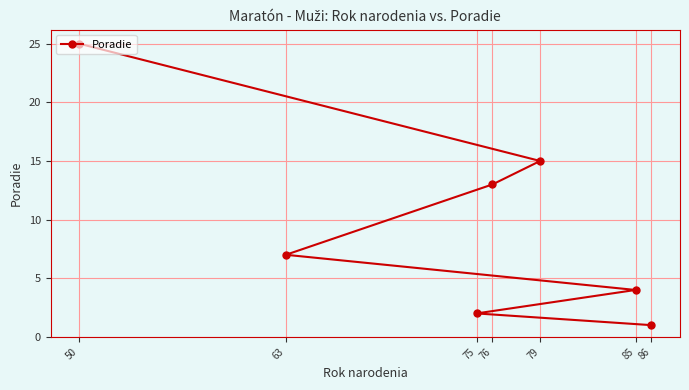

Reading left to right, extract all data points from this chart.

50=25	63=7	75=2	76=13	79=15	85=4	86=1